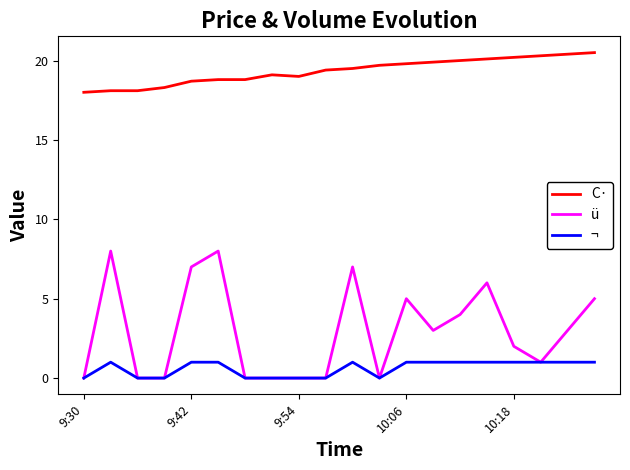

Which series has the largest total across all categories?

C·